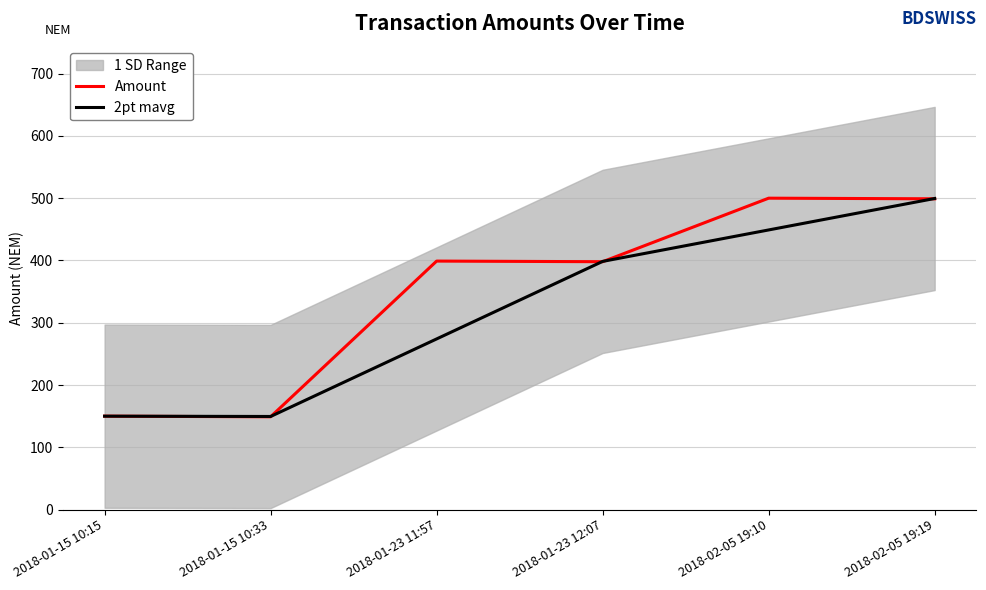

Between which two adjacent categories do Amount and 2pt mavg first intersect?

2018-01-15 10:33 and 2018-01-23 11:57